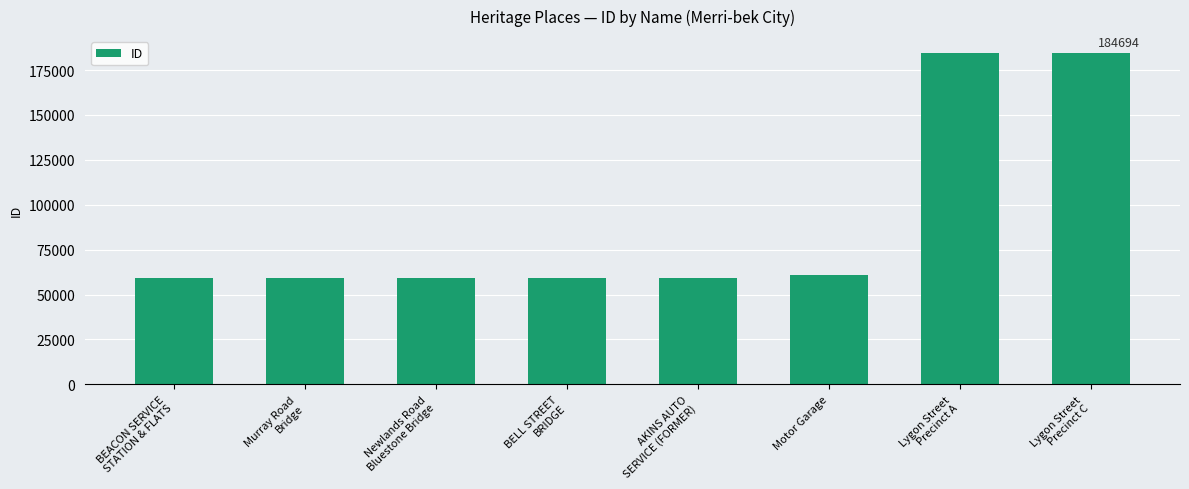

What is the smallest value displayed?

59008